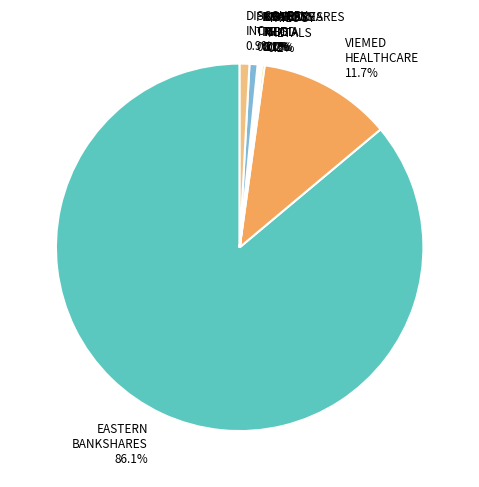

Which category has the biggest portion of the pie?

EASTERN BANKSHARES